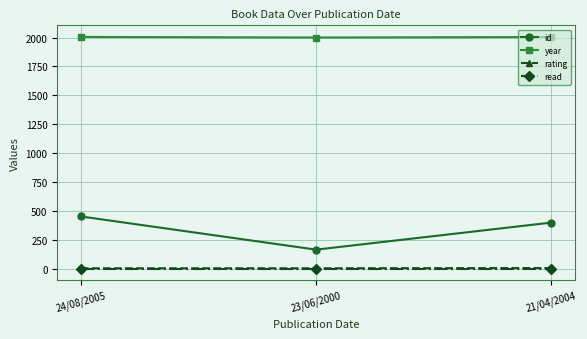

What is the sum of all rating values?

17